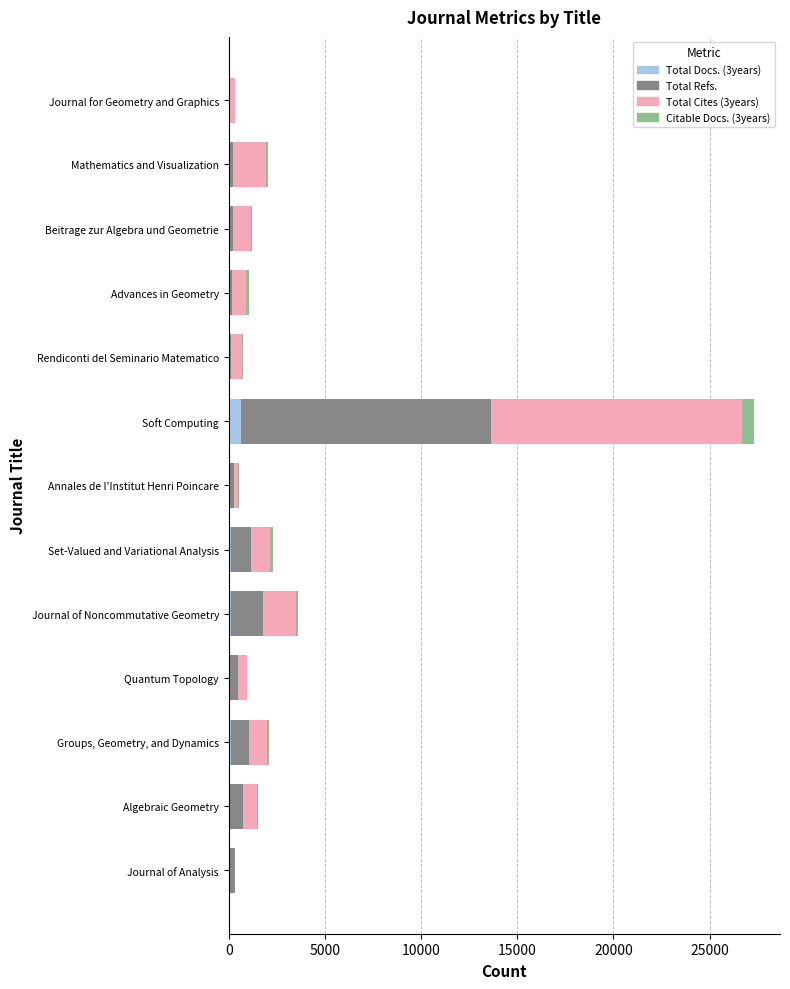

At which category is the sum across all series the highest?

Soft Computing